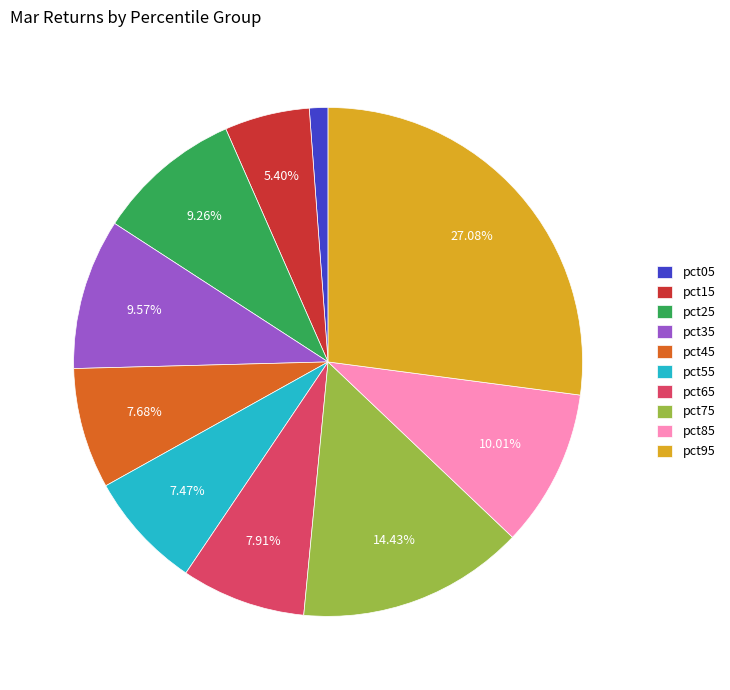

Which slice is the smallest?

pct05